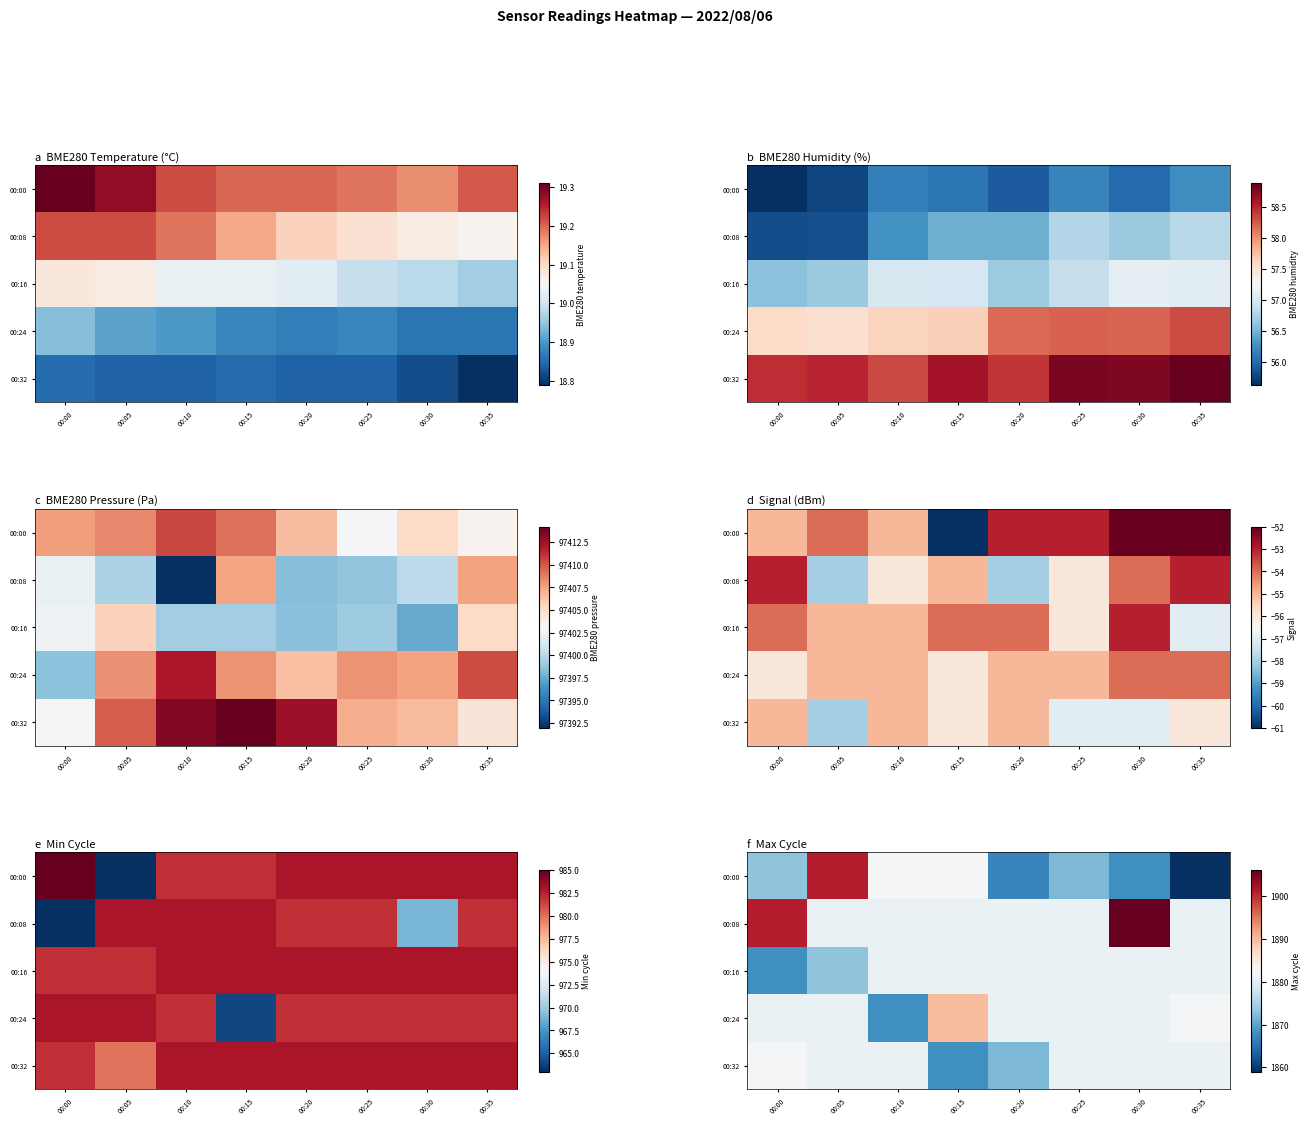

Is it true that 00:00 equals 1882 at 00:15?

True